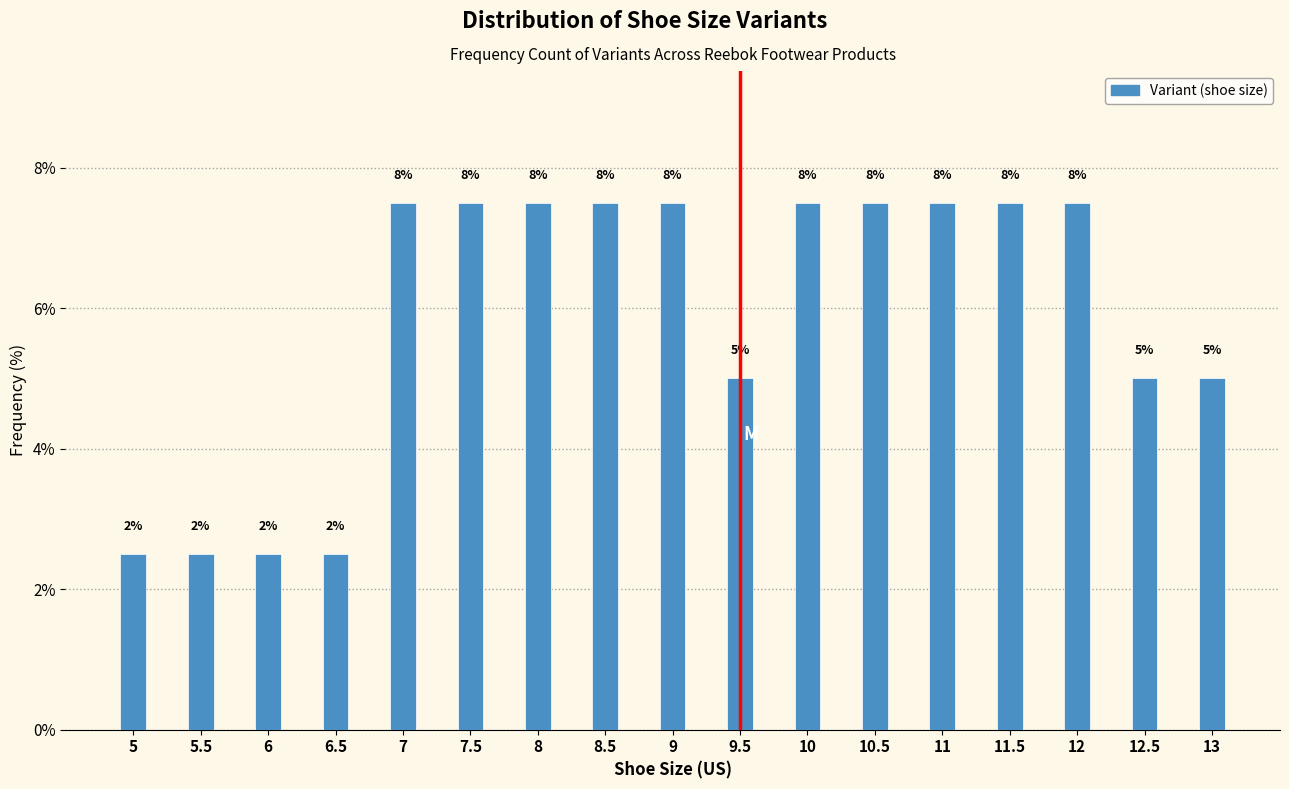

Are the bars horizontal?

No